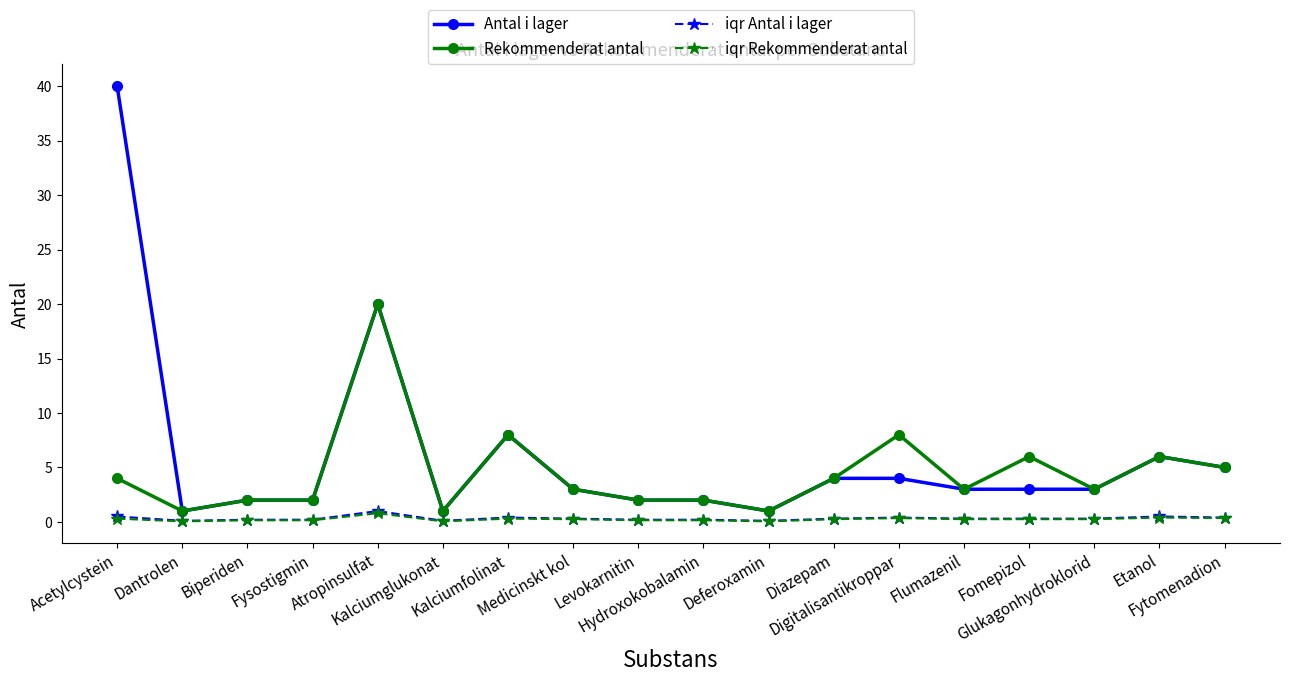

Is this an area chart (filled region under the line)?

No